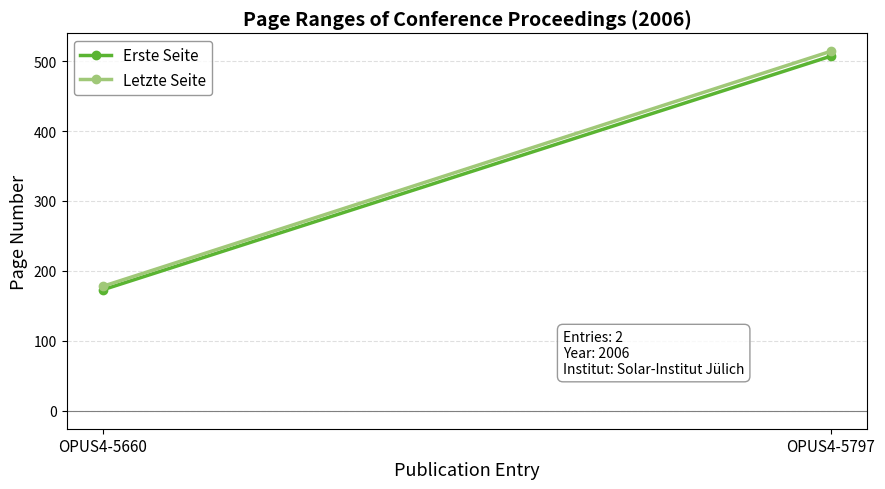

List the labels in order of Erste Seite value, largest first.

OPUS4-5797, OPUS4-5660